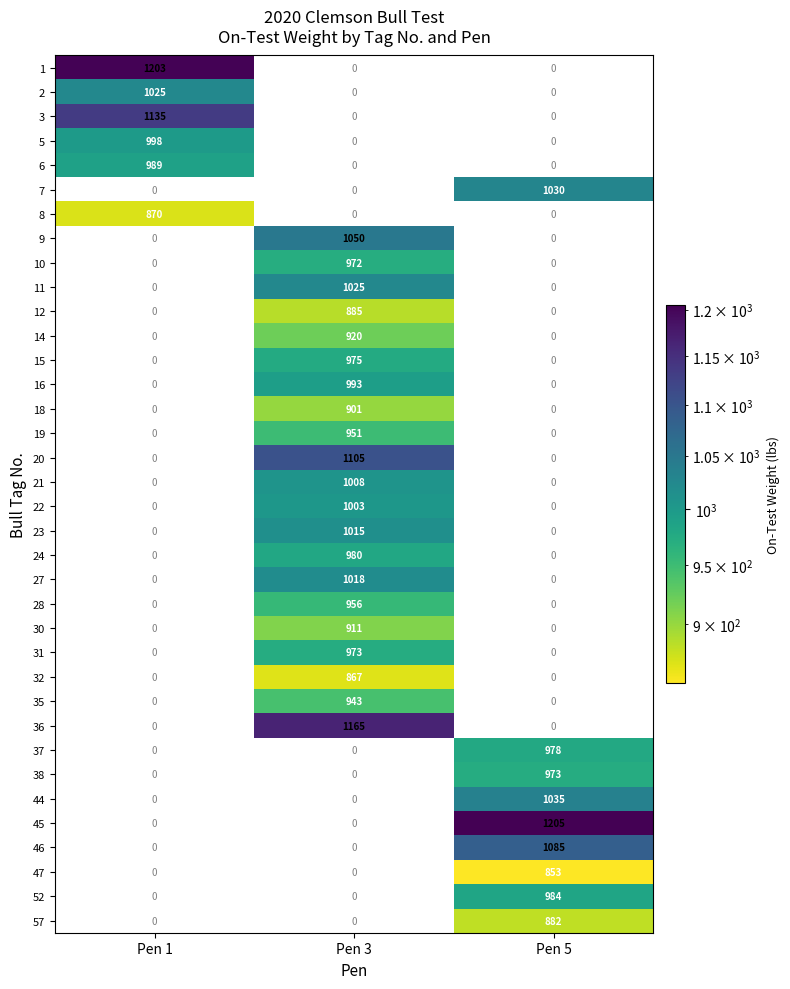

The 44 series shows 0 at Pen 3. True or false?

True